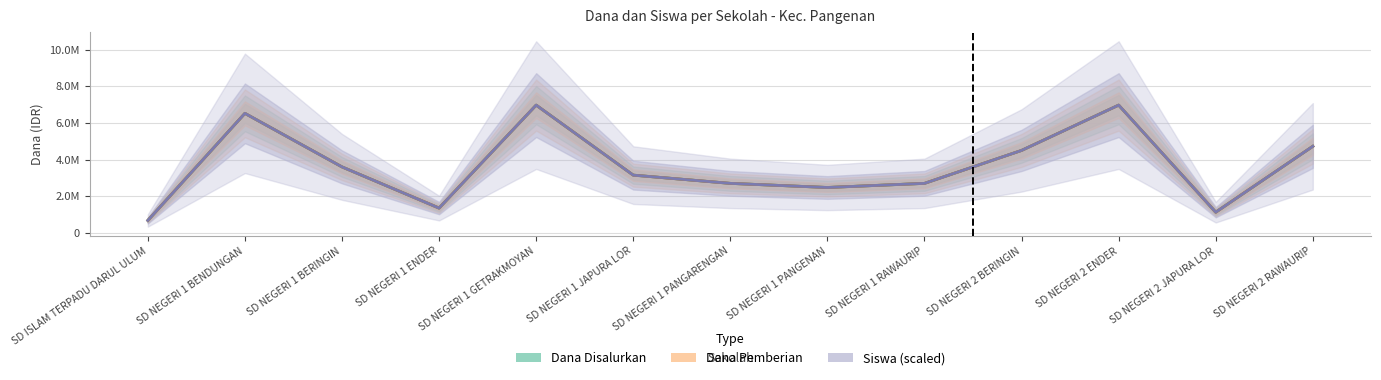

Between SD NEGERI 1 PANGARENGAN and SD ISLAM TERPADU DARUL ULUM, which is larger?

SD NEGERI 1 PANGARENGAN